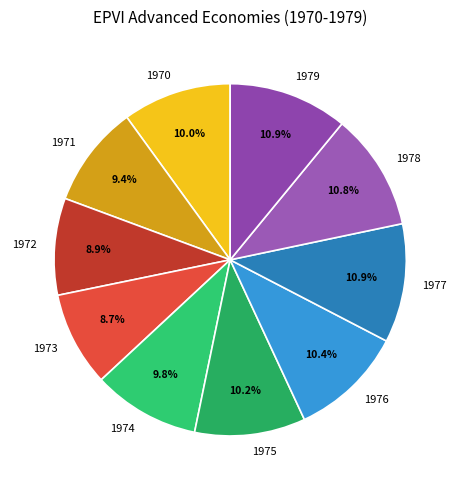

To the nearest percent, what percentage of the pie is 1974?

10%